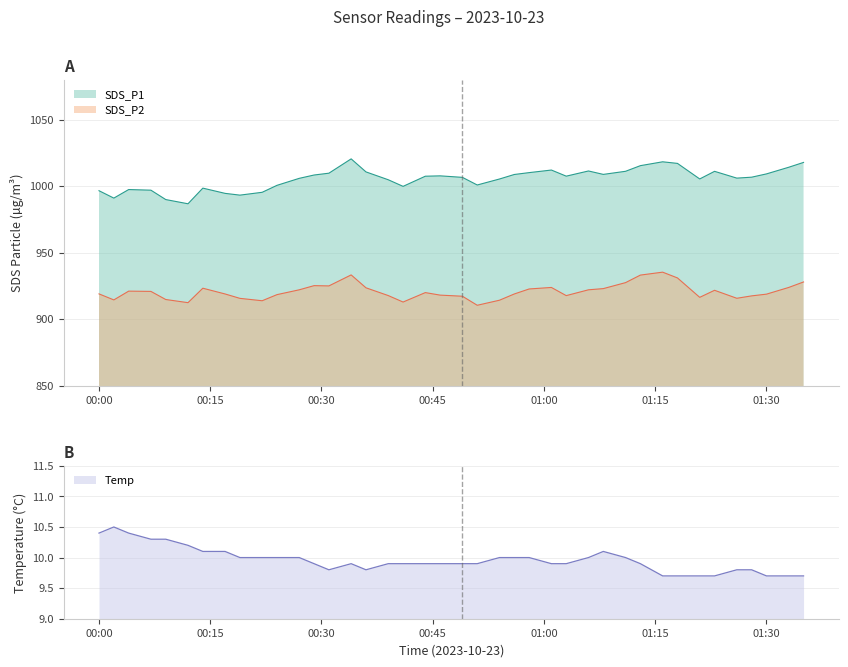

What value does the SDS_P2 series have at 2023/10/23 01:11?

927.4